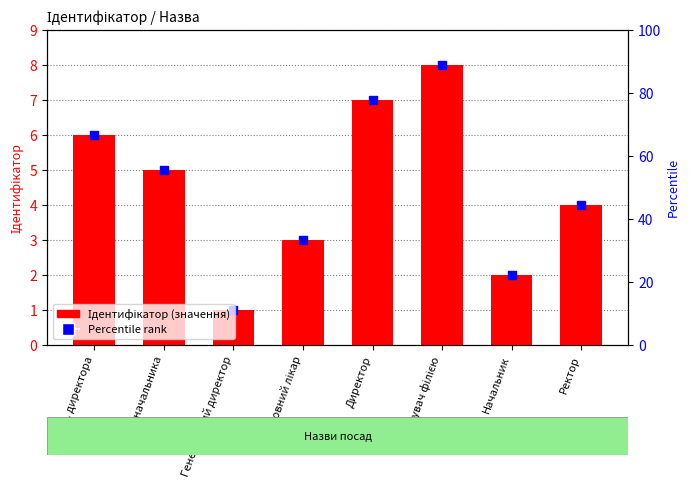

What is the change in value from Завідувач філією to Начальник?

-6